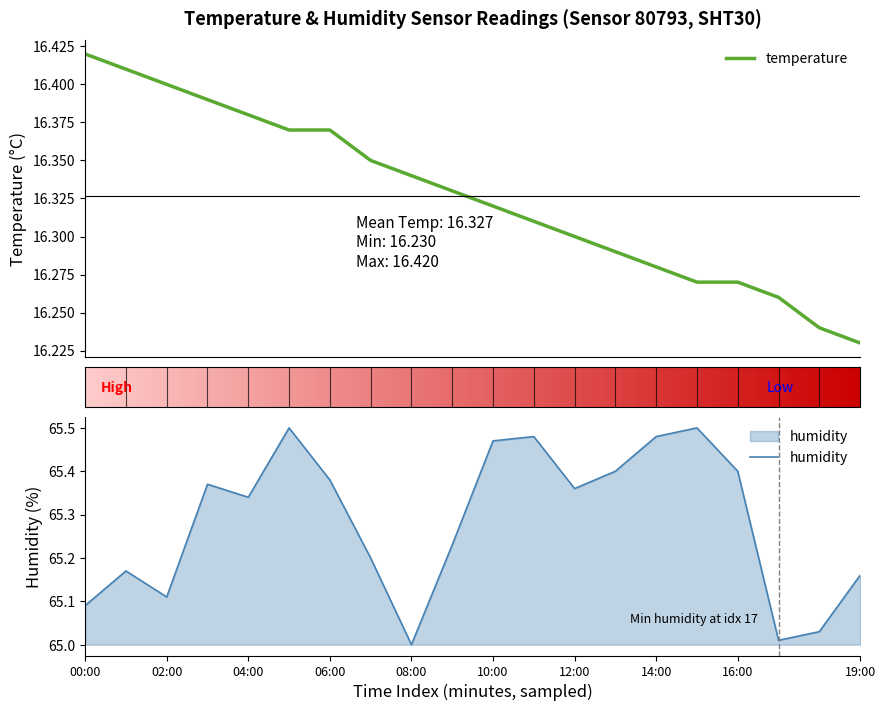

True or false: humidity and temperature cross at least once.

False